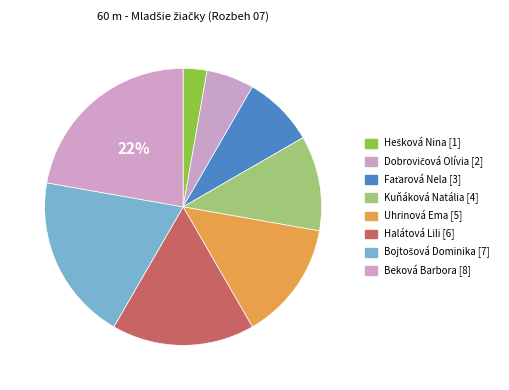

How many slices are in this pie chart?

8